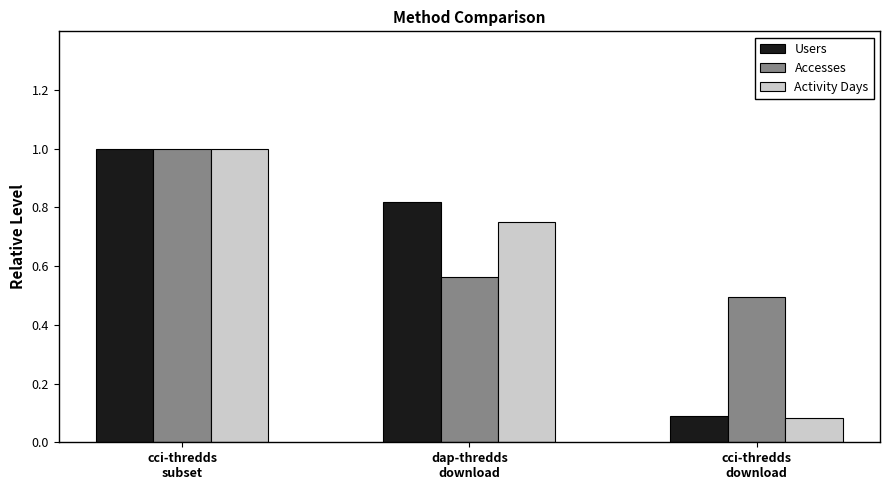

At how many categories does at least one series exceed 0?

3